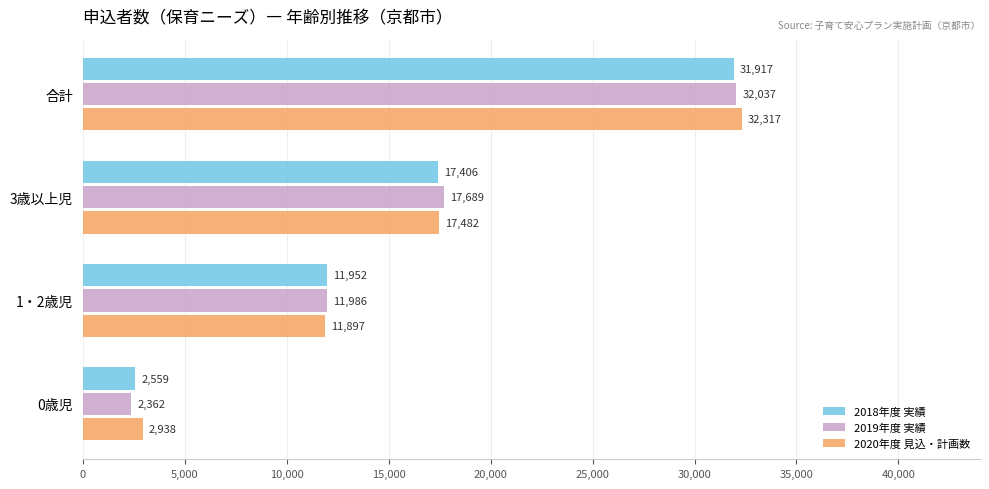

What is the sum of all 2020年度 見込・計画数 values?

64634